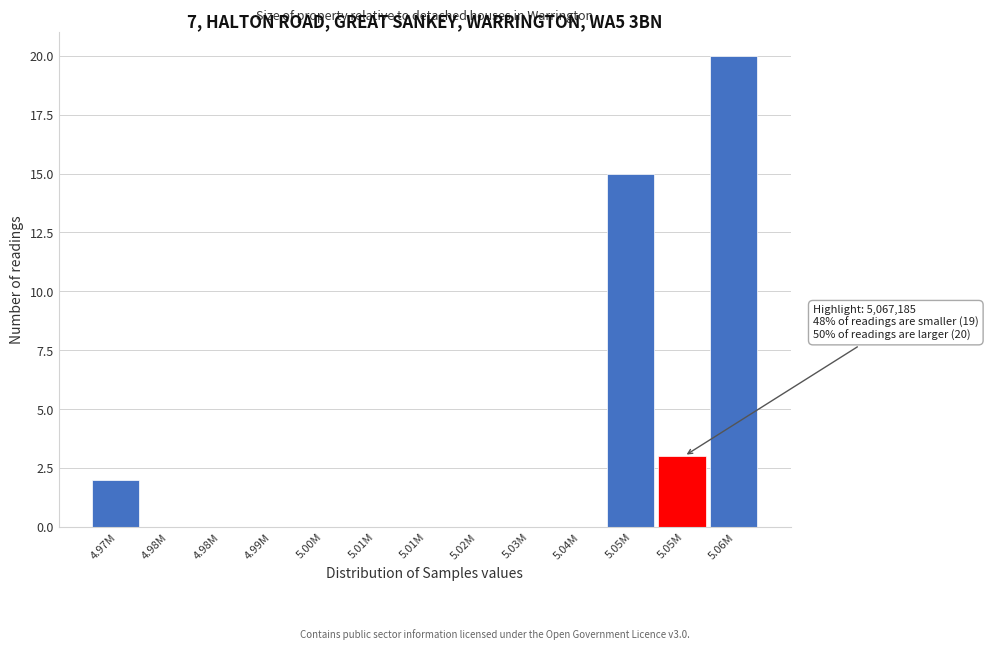

How many categories are shown in the chart?

13